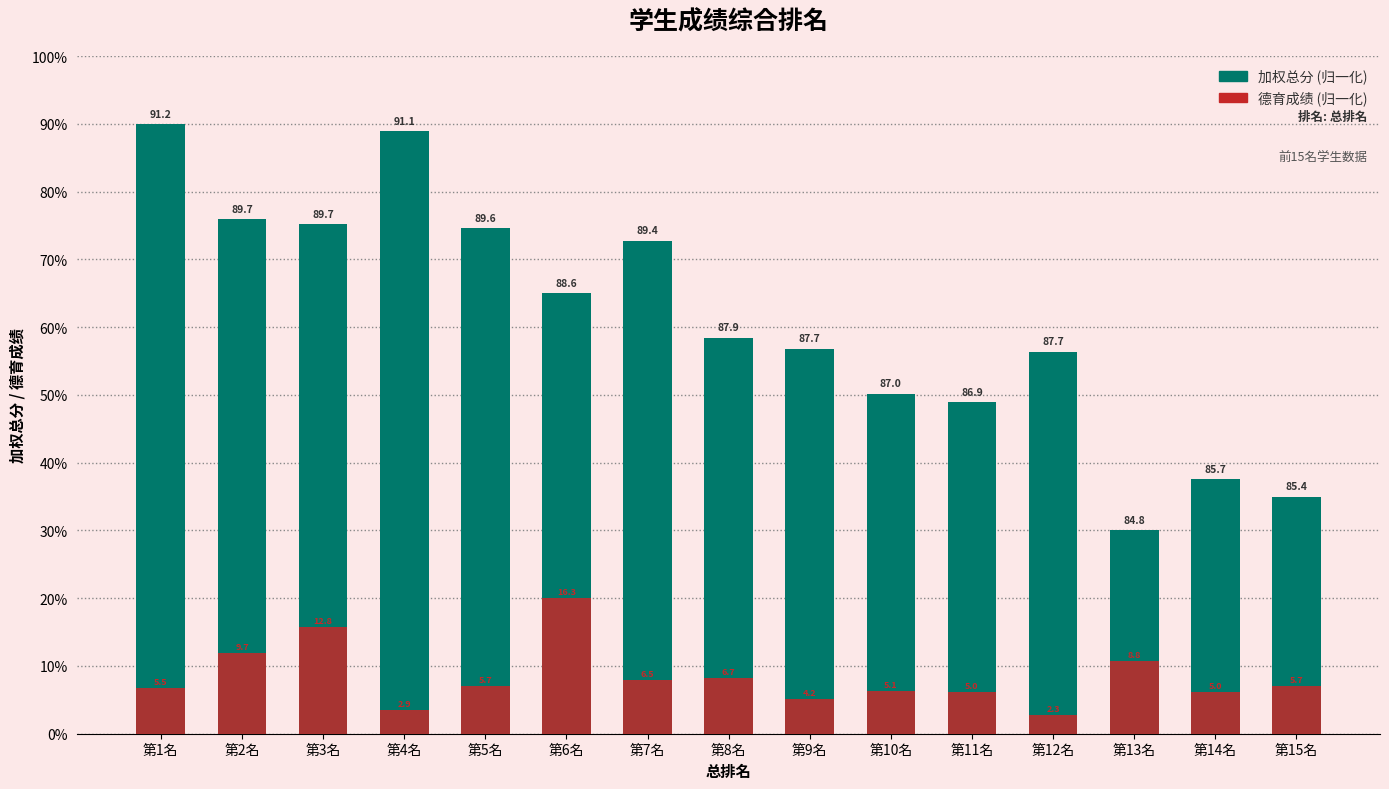

At how many categories does at least one series exceed 38?

12